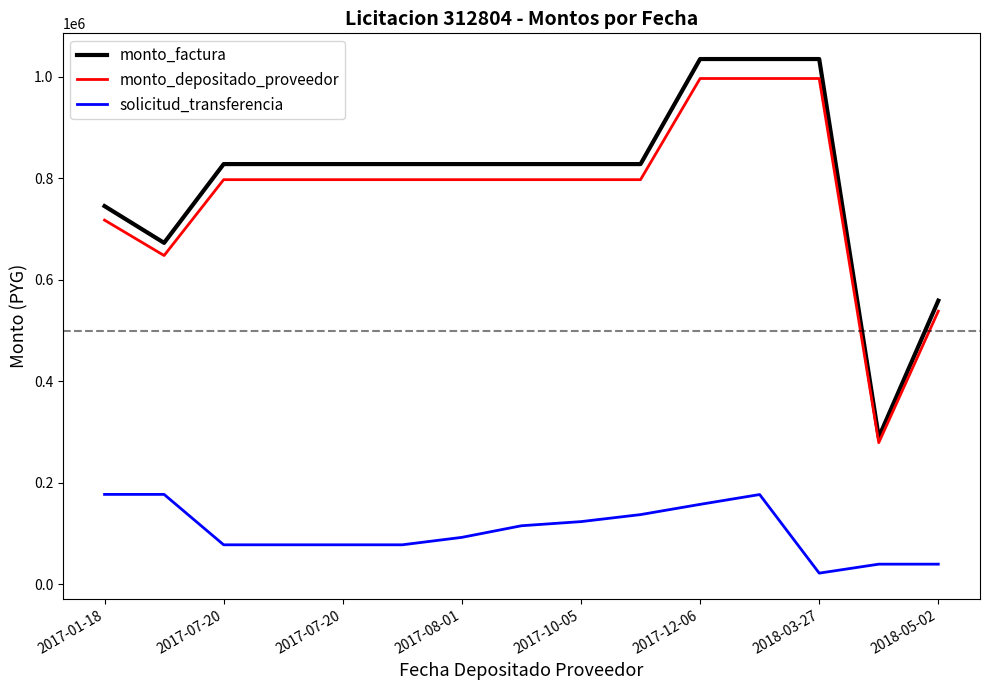

Which series has the widest spread of values?

monto_factura